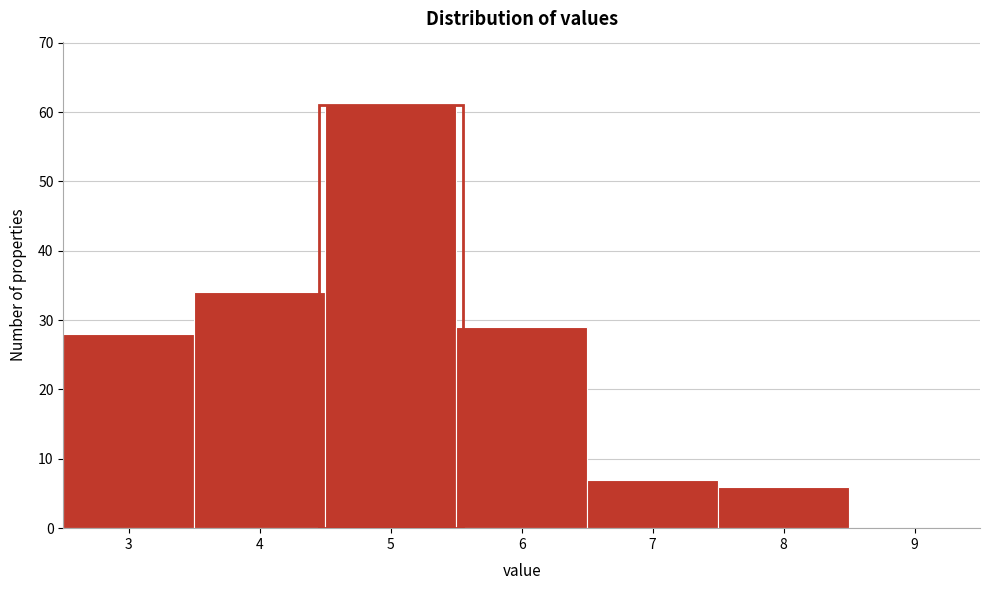

Reading left to right, transcribe this chart: for each bar, give the range it covers on the x-axis and its height. The values are not printed on the chart, so give them approximately, as read against the axis.

2.5 to 3.5: 28
3.5 to 4.5: 34
4.5 to 5.5: 61
5.5 to 6.5: 29
6.5 to 7.5: 7
7.5 to 8.5: 6
8.5 to 9.5: 0